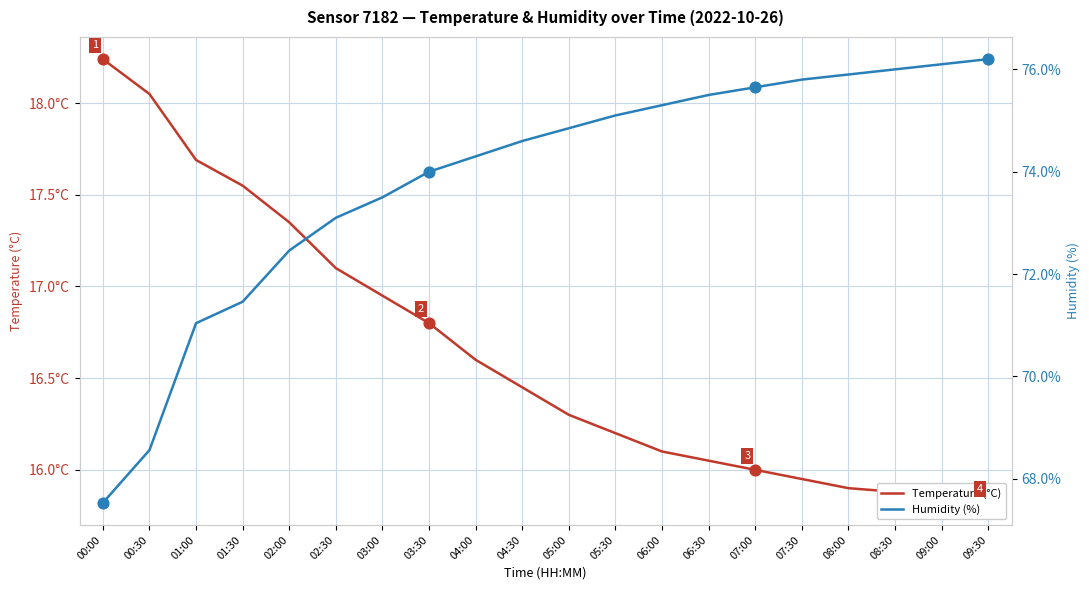

Which series has the largest total across all categories?

Humidity (%)